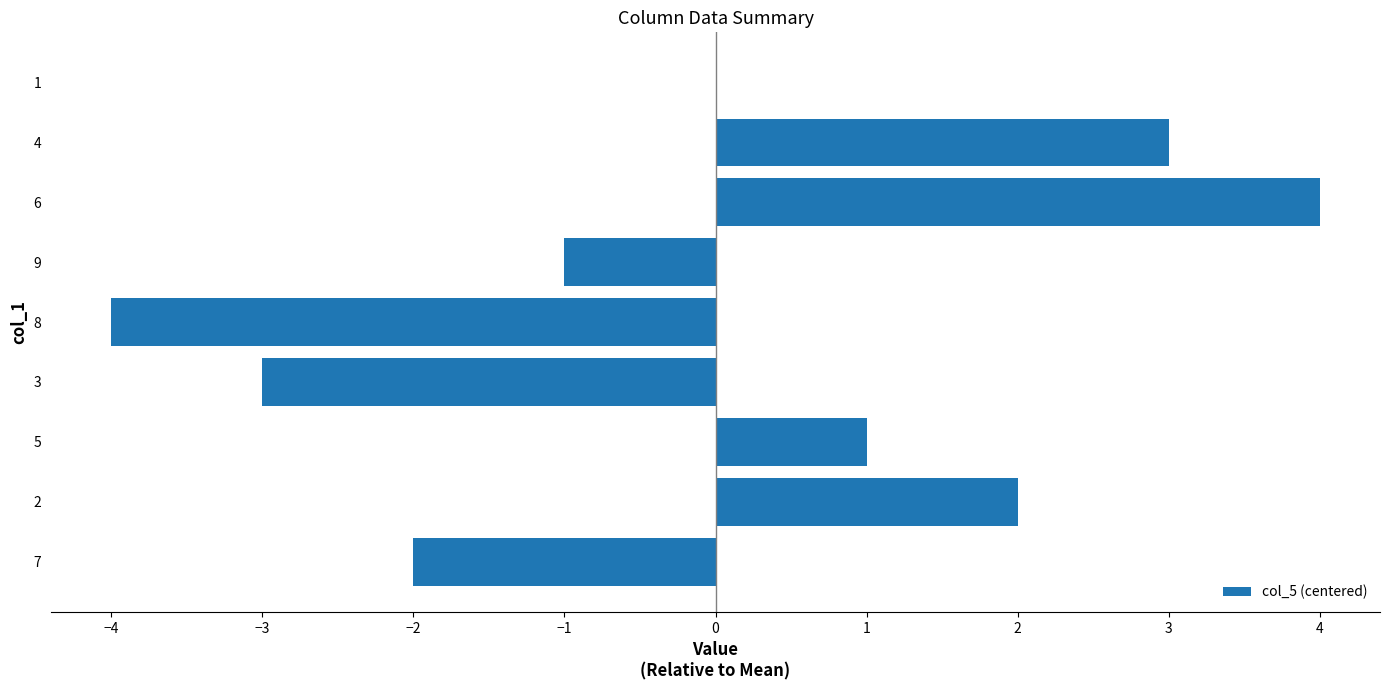

Which category has the highest value across all series?

6